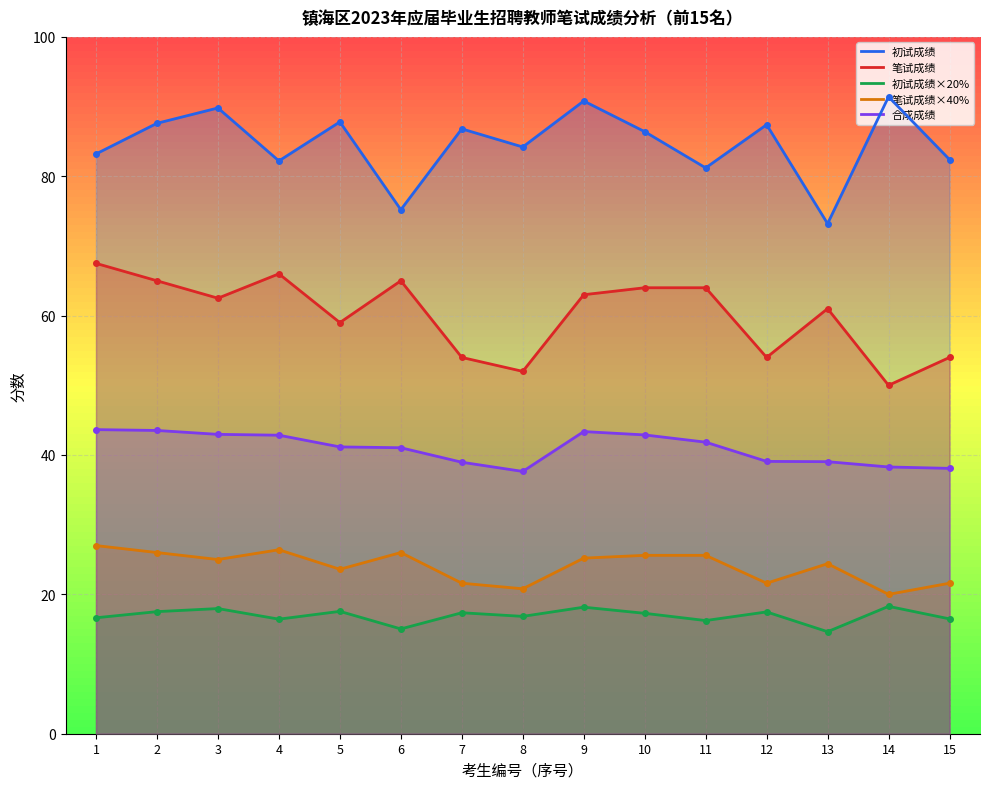

In 笔试成绩×40%, how many points are higher than both neighbors (excluding endpoints)?

3